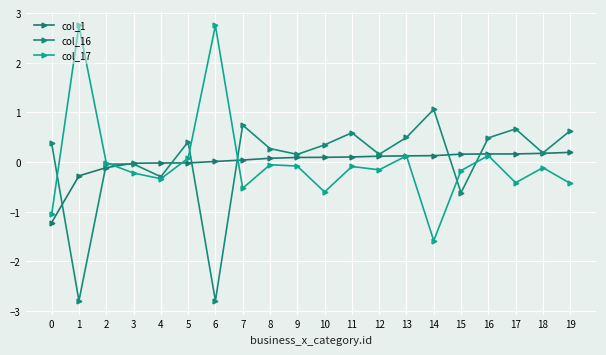

What is the value of the col_1 point at the 18th from the left?

0.2